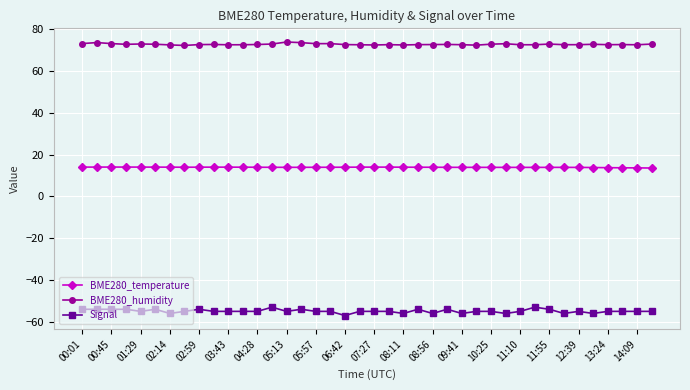

Which series has the largest total across all categories?

BME280_humidity